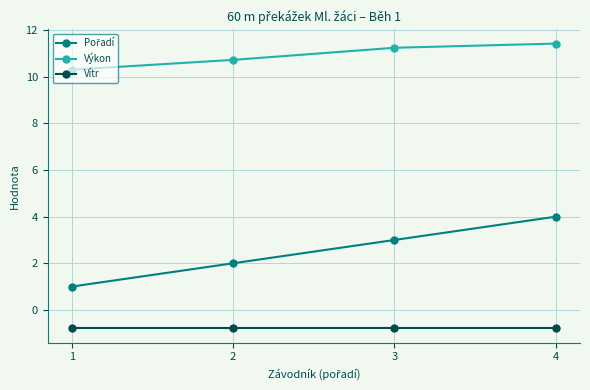

Is it true that Vítr equals -0.2 at 3?

False